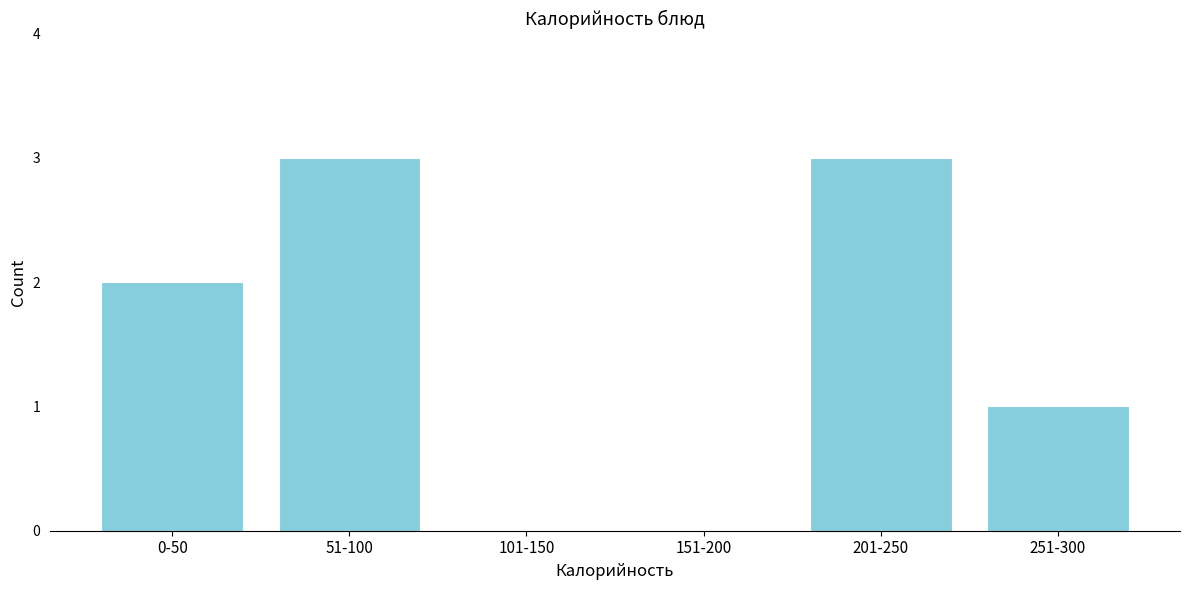

Reading right to left, transcribe all the data shown in this chart.

251-300=1	201-250=3	151-200=0	101-150=0	51-100=3	0-50=2